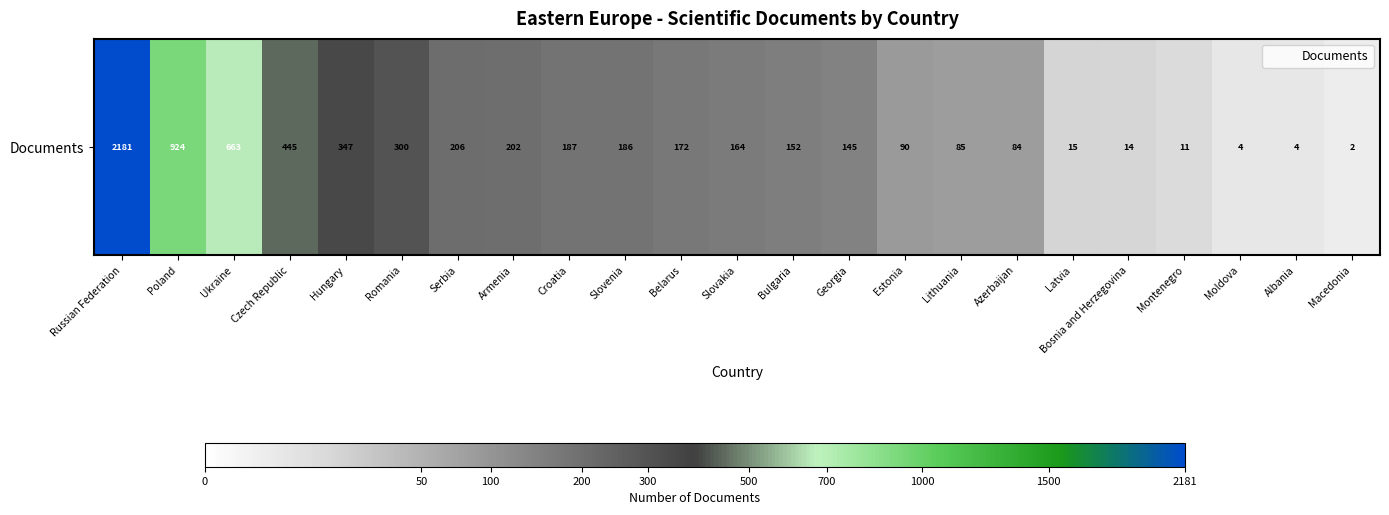

Reading left to right, extract all data points from this chart.

2181	924	663	445	347	300	206	202	187	186	172	164	152	145	90	85	84	15	14	11	4	4	2